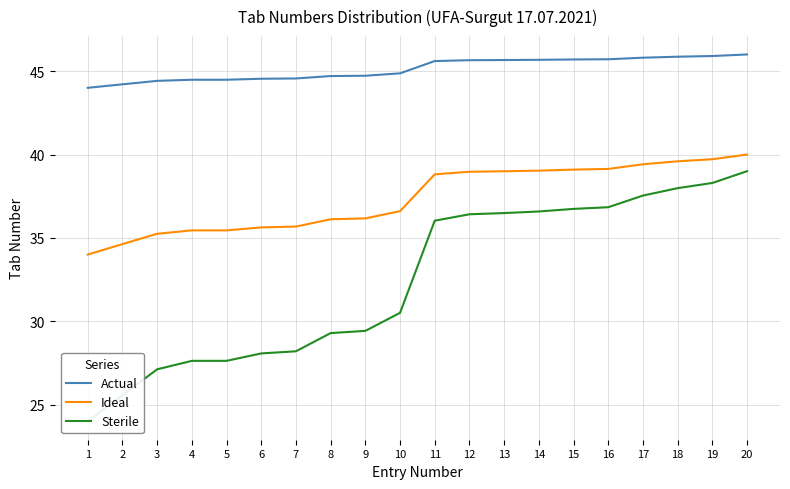

What is the difference between the Ideal values at 6 and 14?

3.4